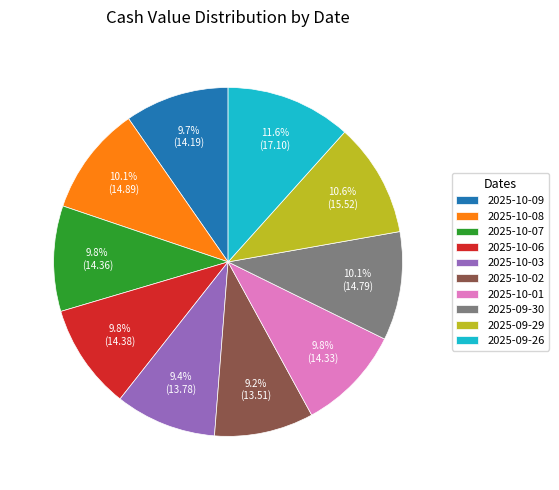

Which category has the biggest portion of the pie?

2025-09-26